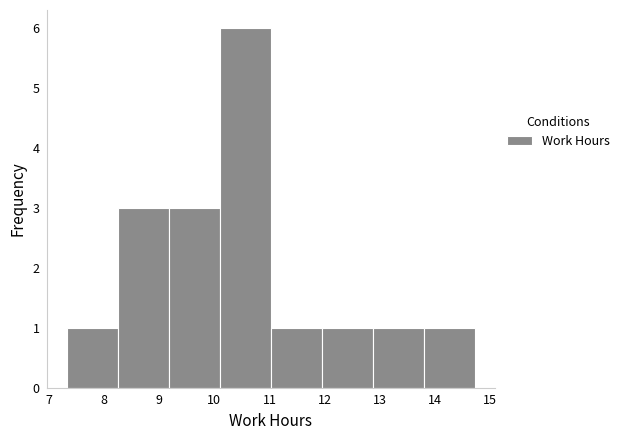

Over which range of the x-axis is the bar tallest?

10.1 to 11.0